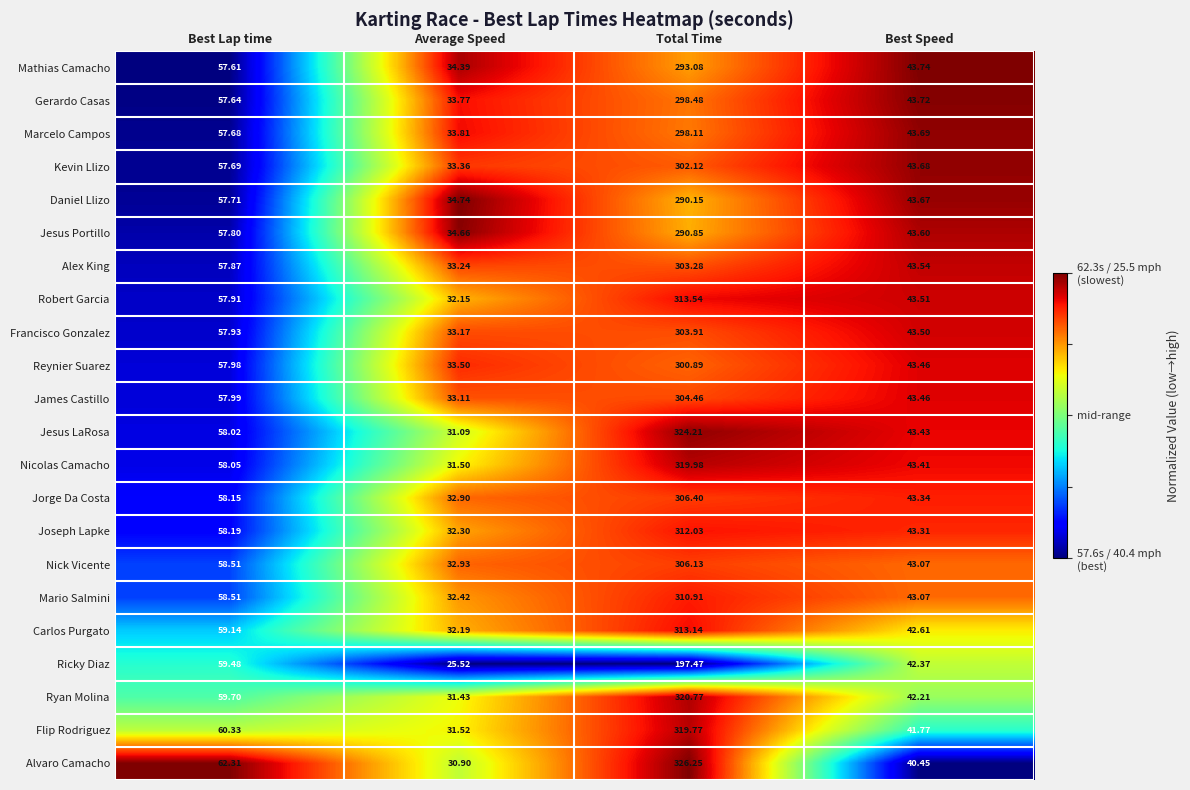

At which label is Jesus LaRosa closest to 177?

Best Lap time